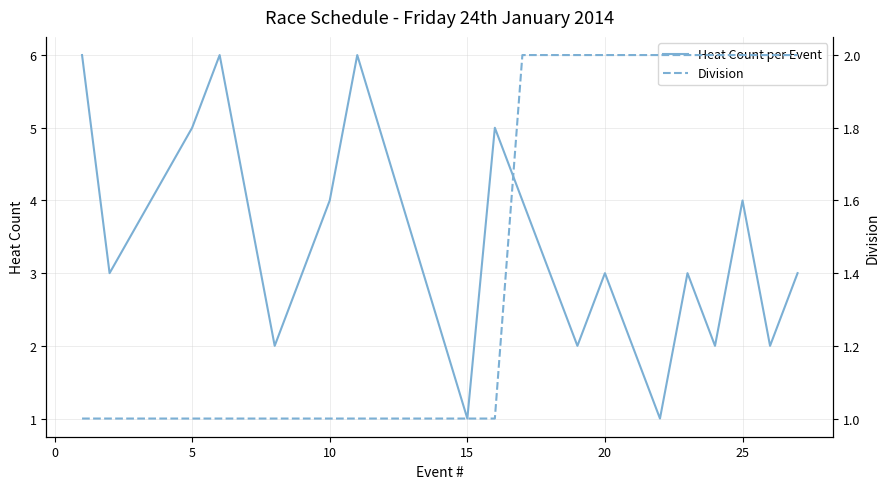

Is this an area chart (filled region under the line)?

No